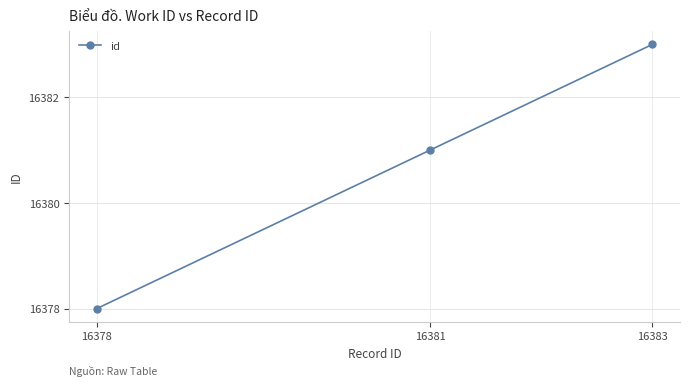

True or false: the data shows 6353 at 16381.

False